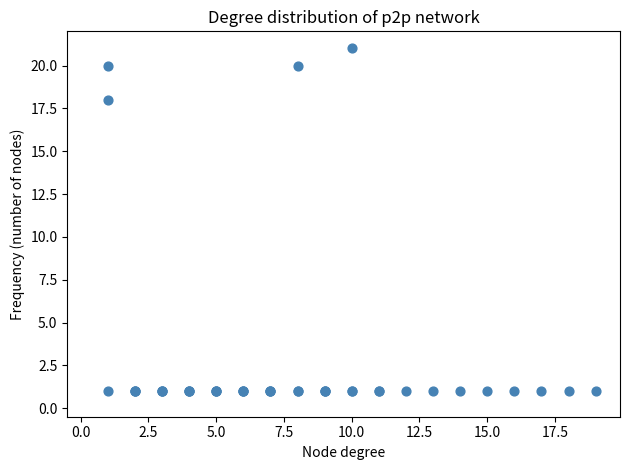

What Y value in the scatter plot is closest to 11?

18